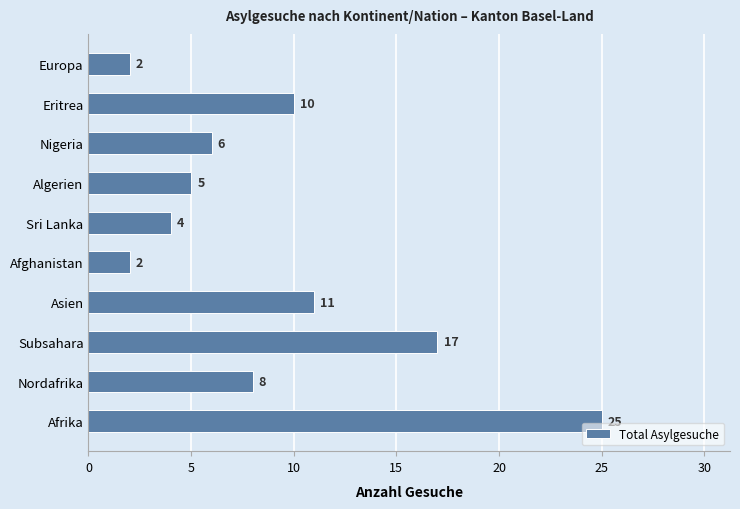

What is the smallest value displayed?

2